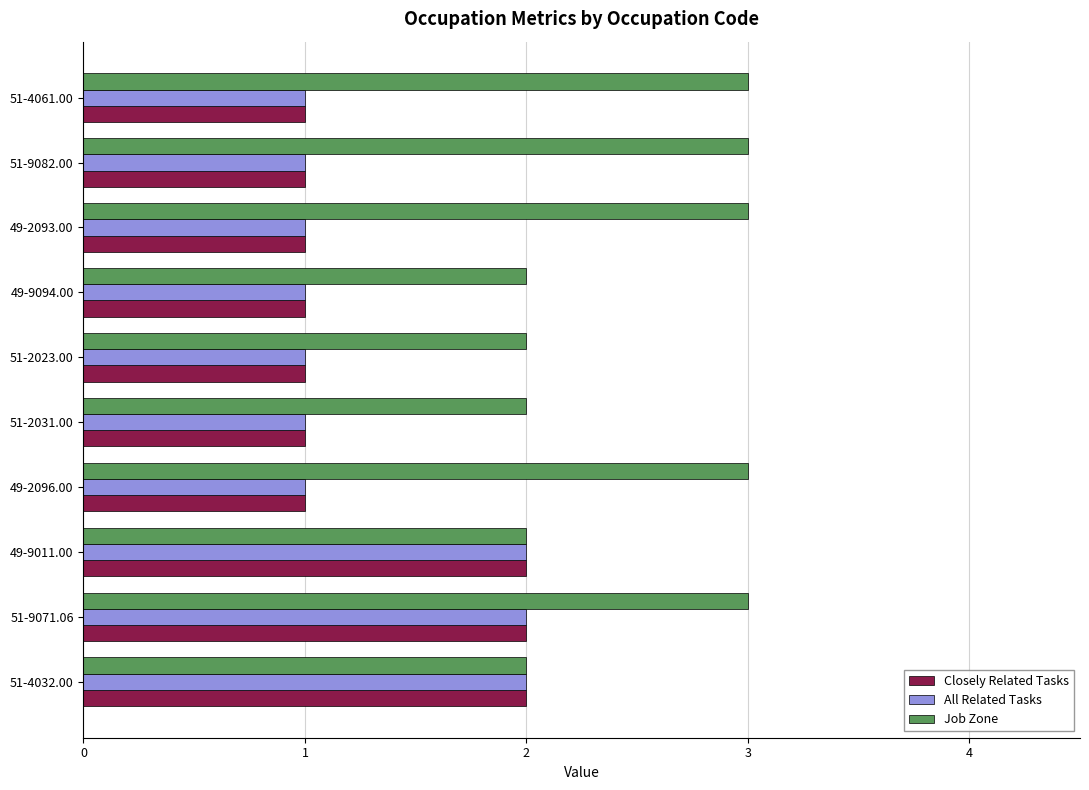

How many categories are shown in the chart?

10